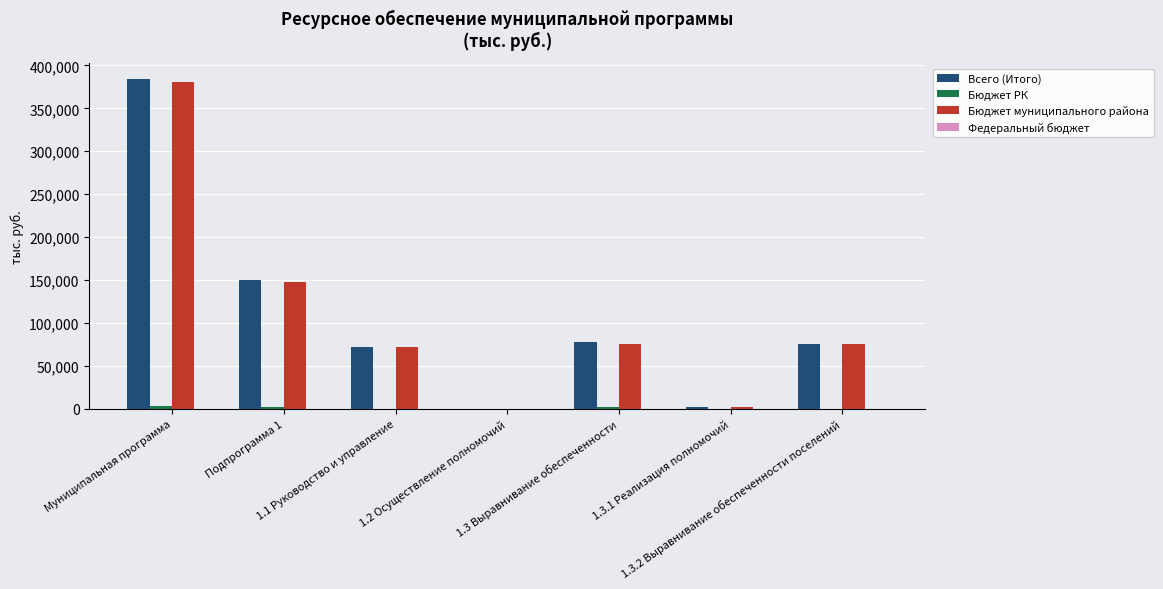

What is the maximum value shown in the chart?

383597.9